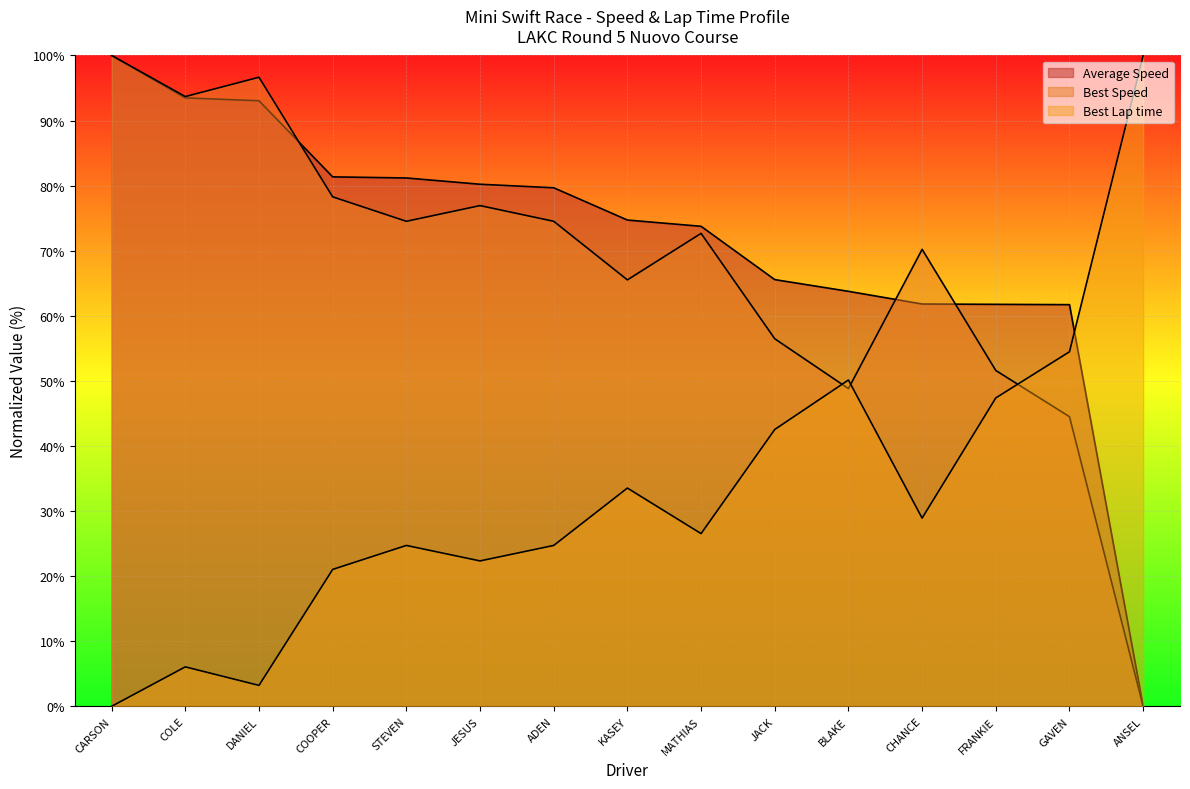

True or false: Average Speed has more than 0 points higher than both neighbors.

False